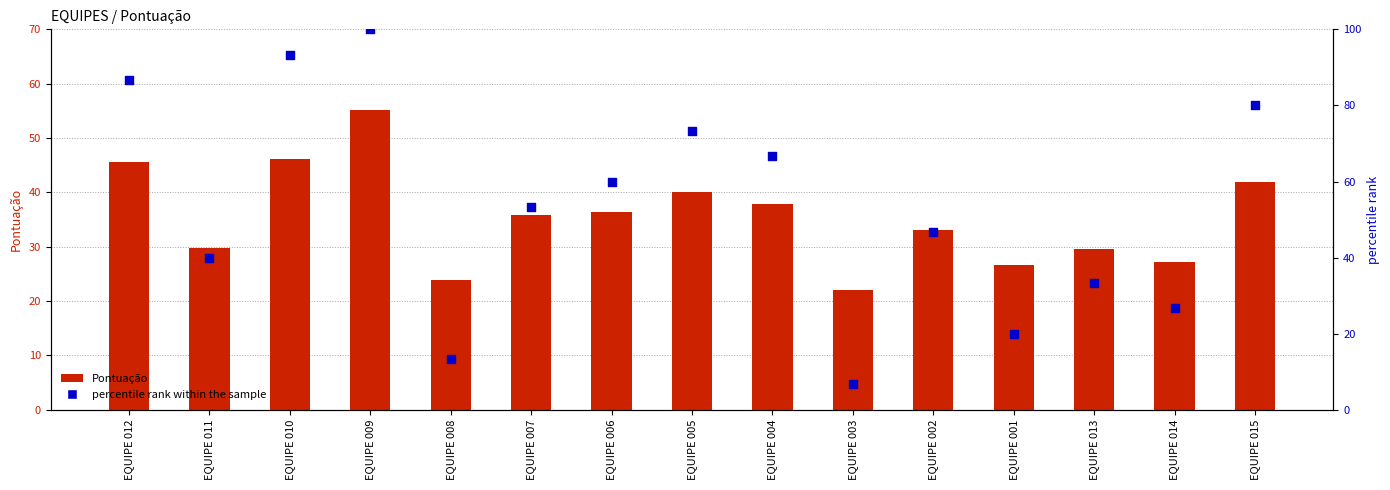

What is the total value across all series at EQUIPE 008?

37.3